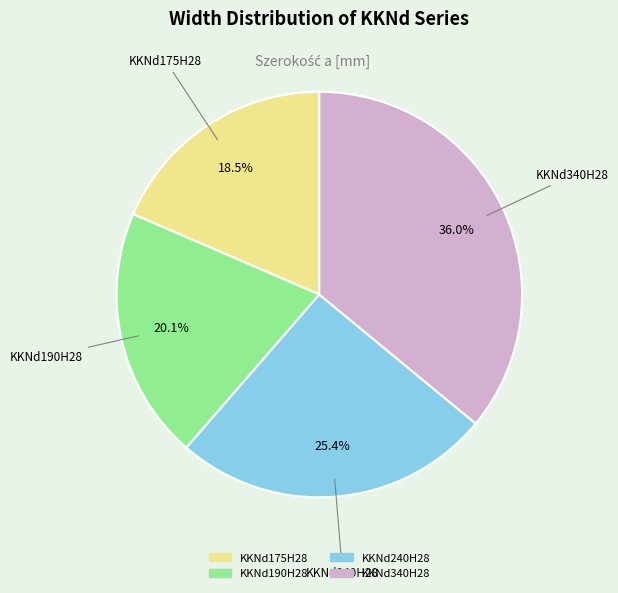

What is the smallest slice in the pie chart?

KKNd175H28